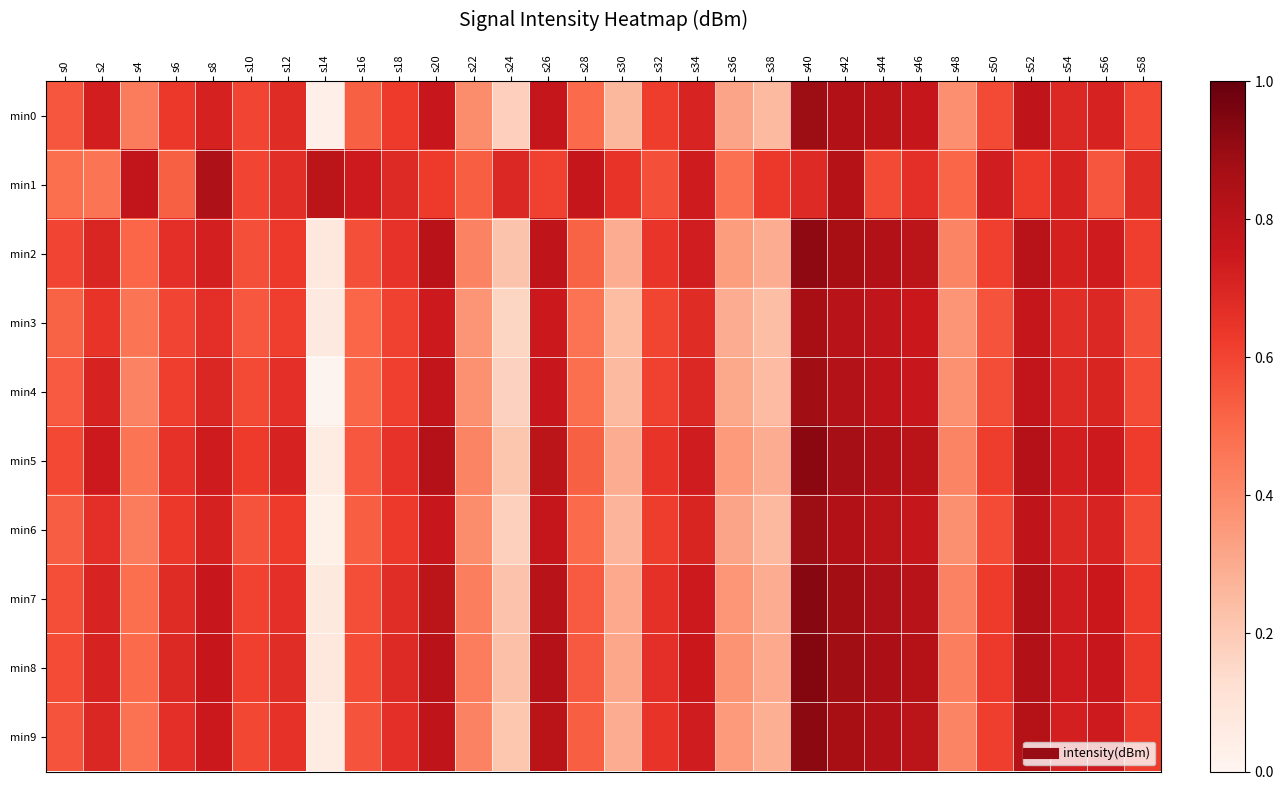

List the series in order of their peak value, highest first.

min8, min7, min5, min9, min2, min0, min6, min4, min3, min1